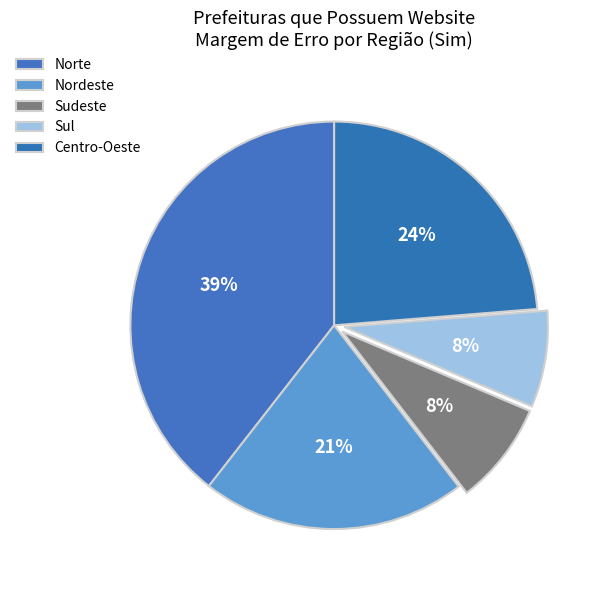

How many segments does this pie chart have?

5